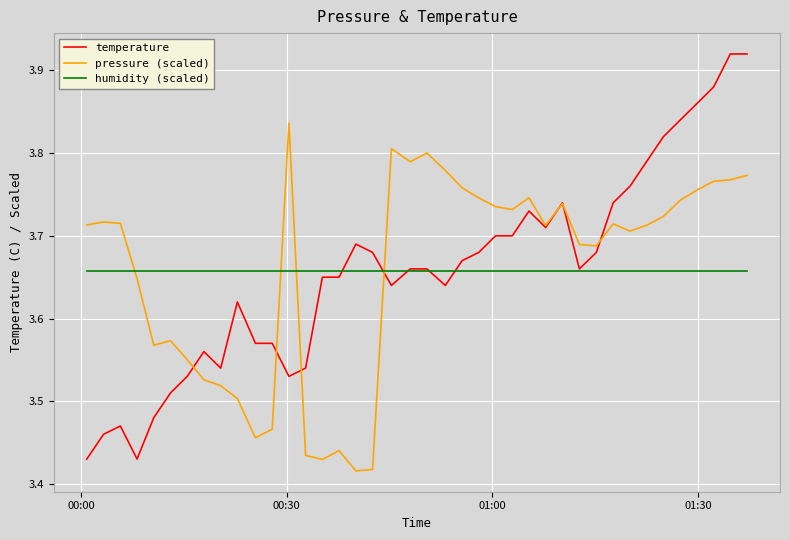

Which series has the largest range (max minus min)?

temperature